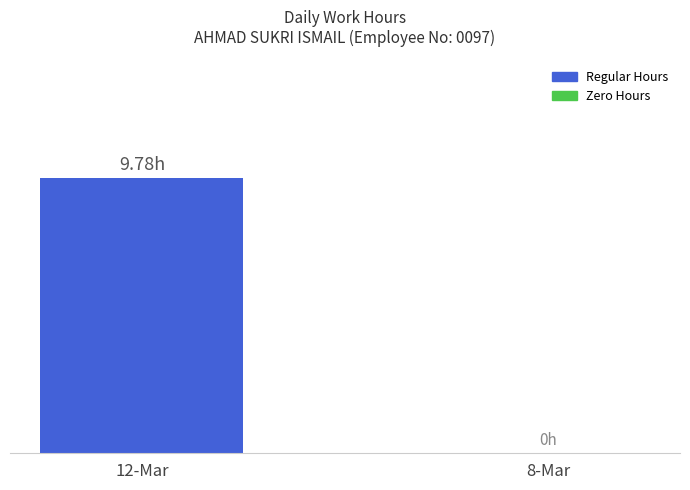

Are the bars horizontal?

No